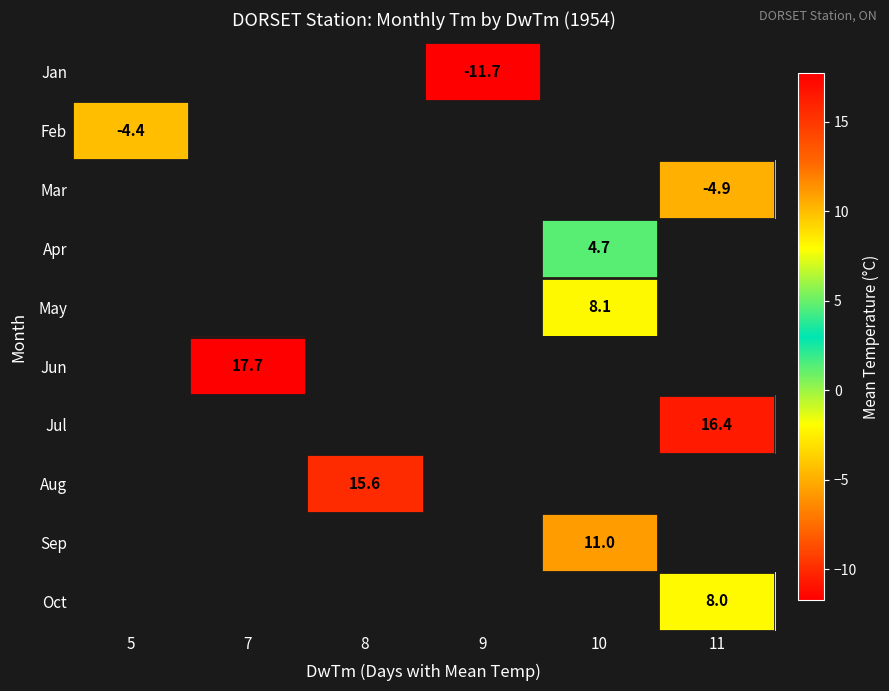

How many series are shown in this chart?

10